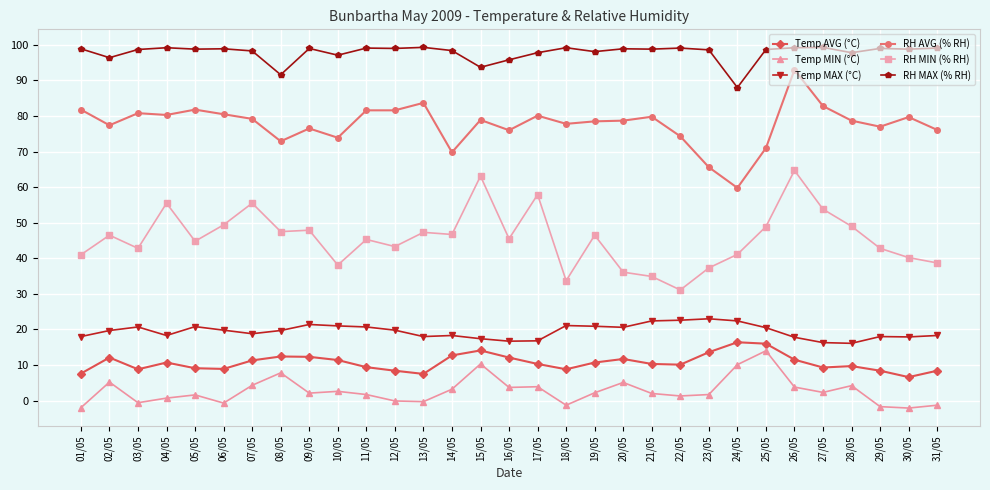

What is the label of the 4th point from the left?

04/05